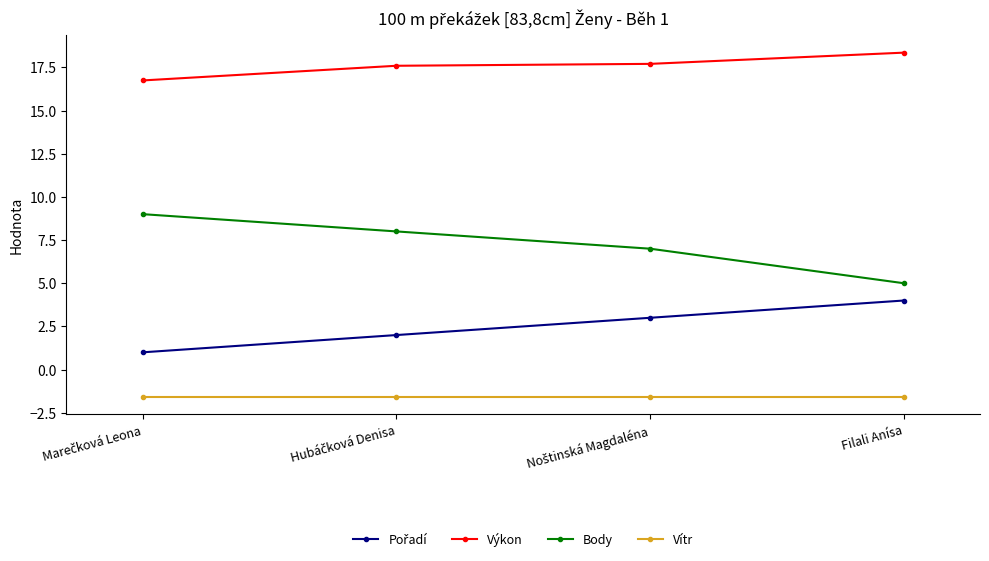

Is it true that Vítr equals -1.6 at Filali Anísa?

True